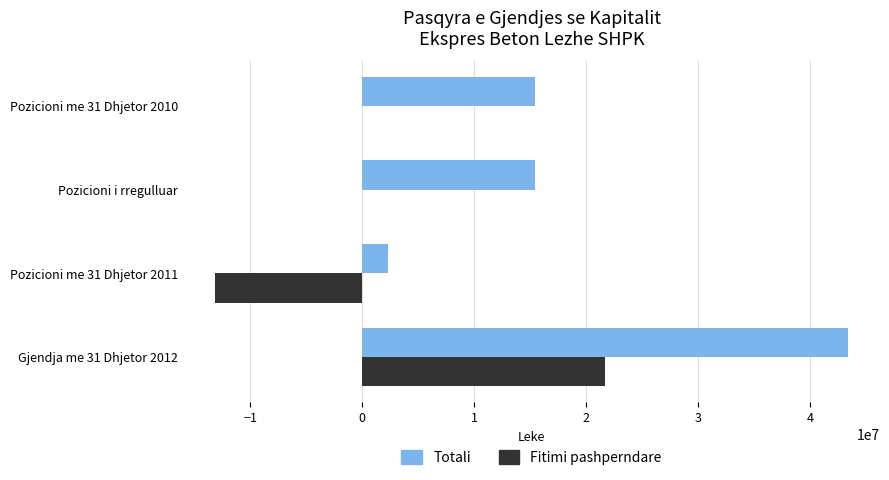

Which series has the widest spread of values?

Totali